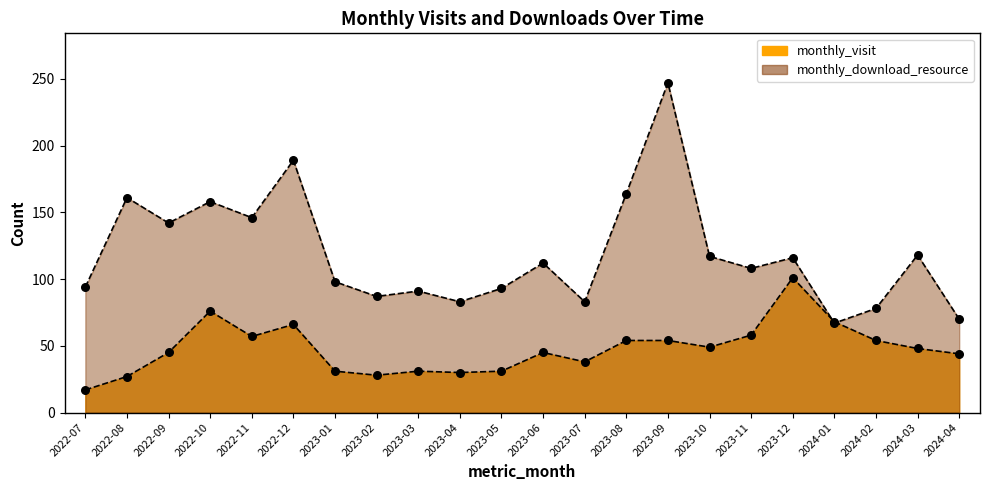

At how many categories does at least one series exceed 101?

12